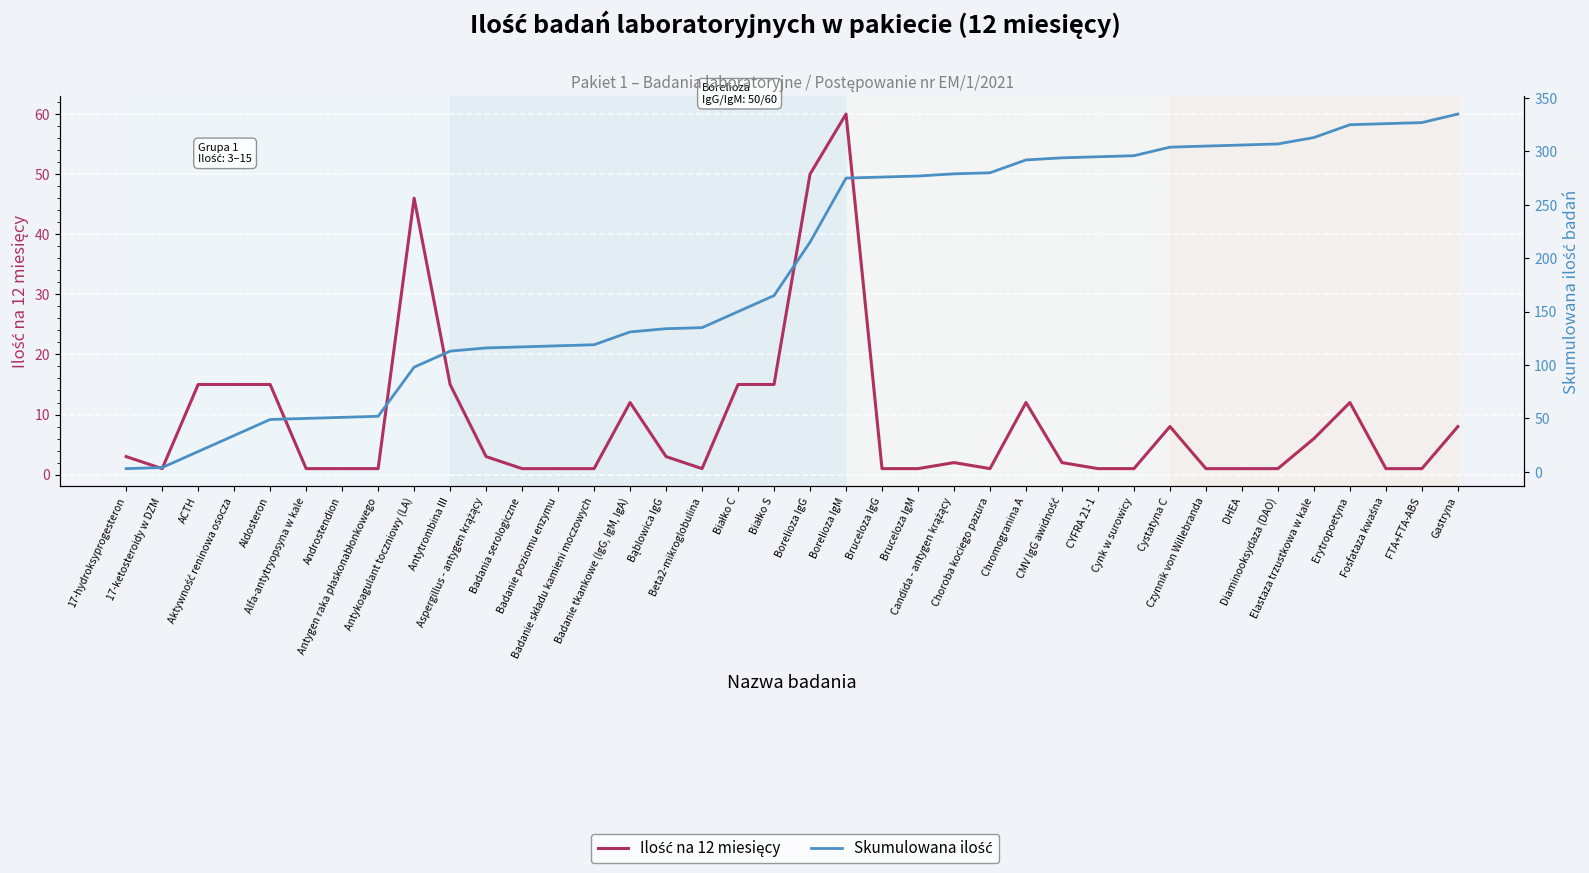

What is the label of the 24th point from the left?

Candida - antygen krążący